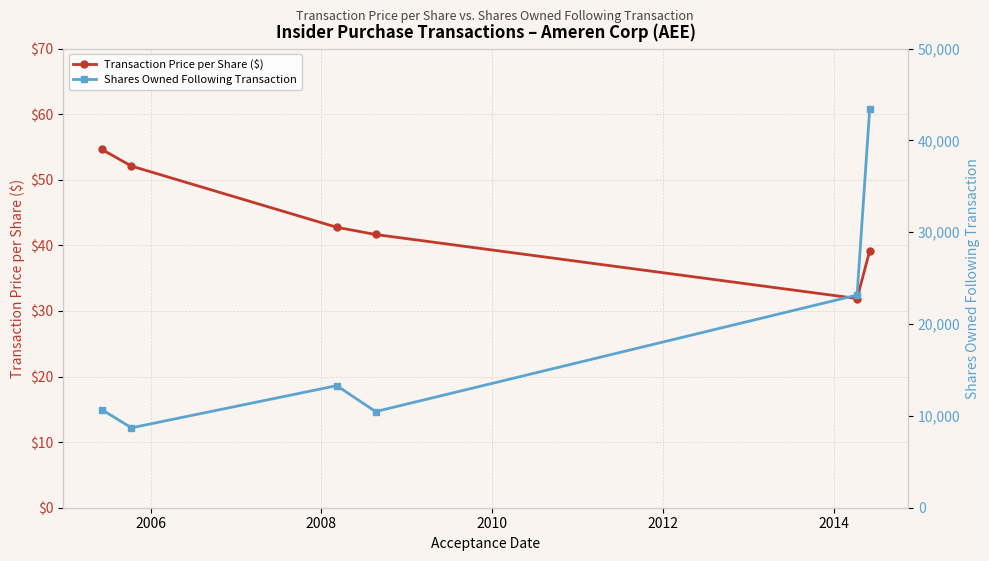

True or false: Shares Owned Following Transaction and Transaction Price per Share ($) intersect in this chart.

False